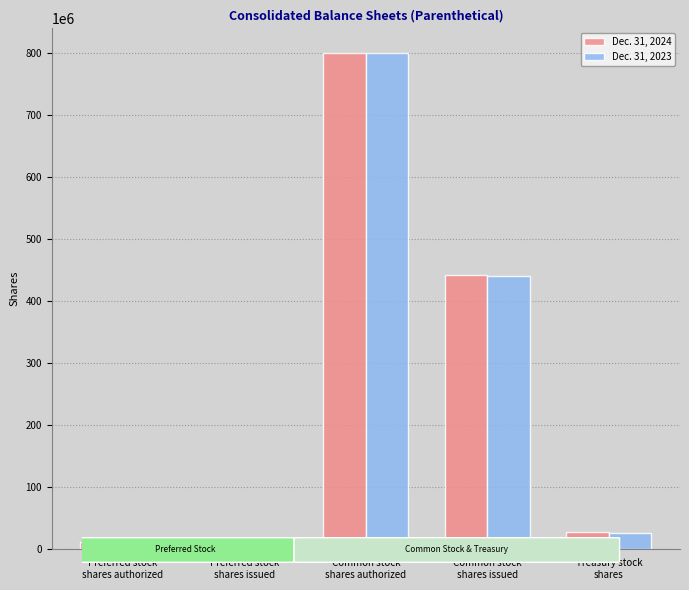

What is the sum of all Dec. 31, 2023 values?

1274900000